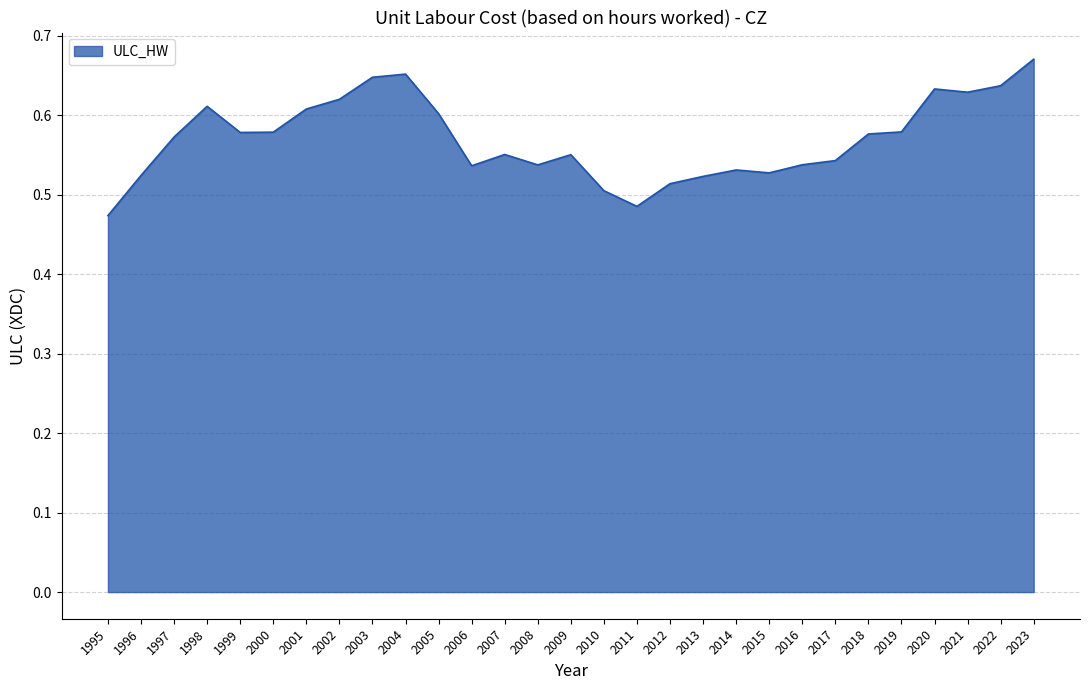

Which category has the highest value across all series?

2023